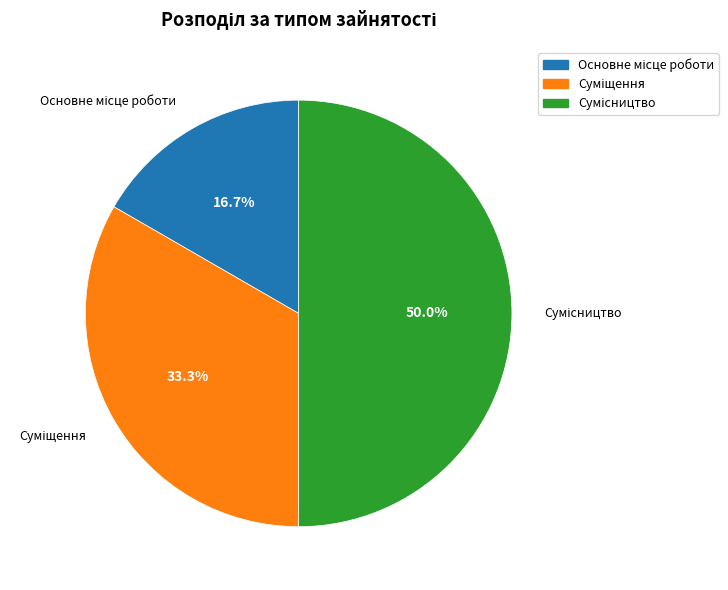

The Основне місце роботи slice represents 17% of the pie. True or false?

True